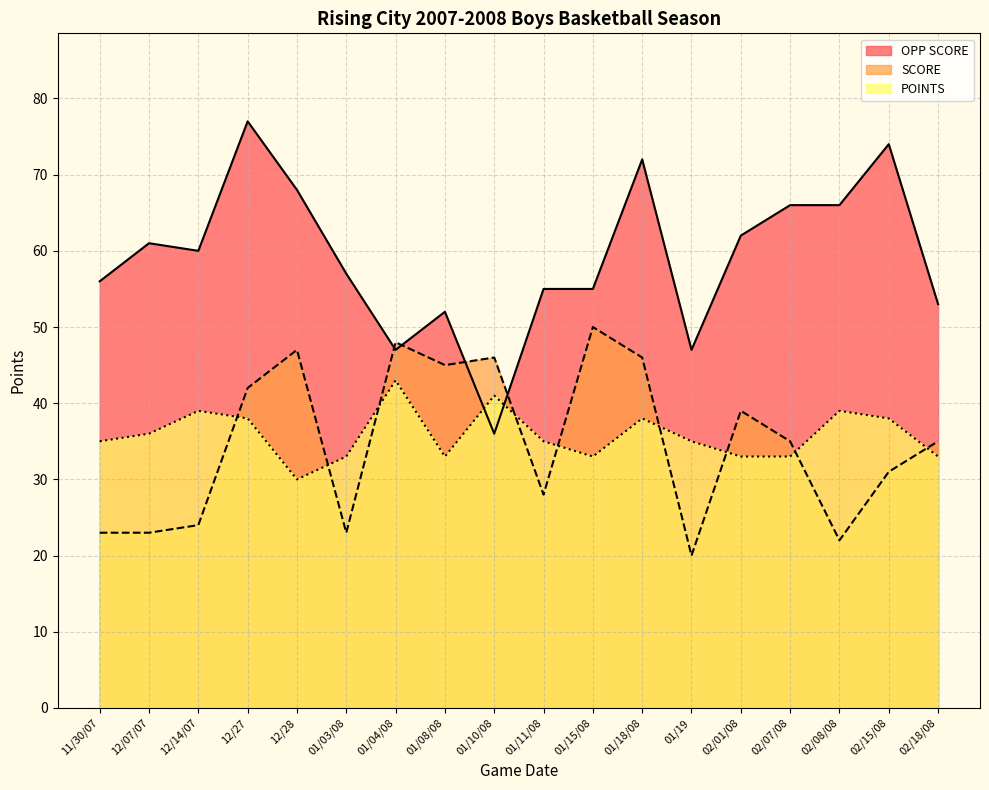

Is it true that POINTS equals 15 at 01/03/08?

False